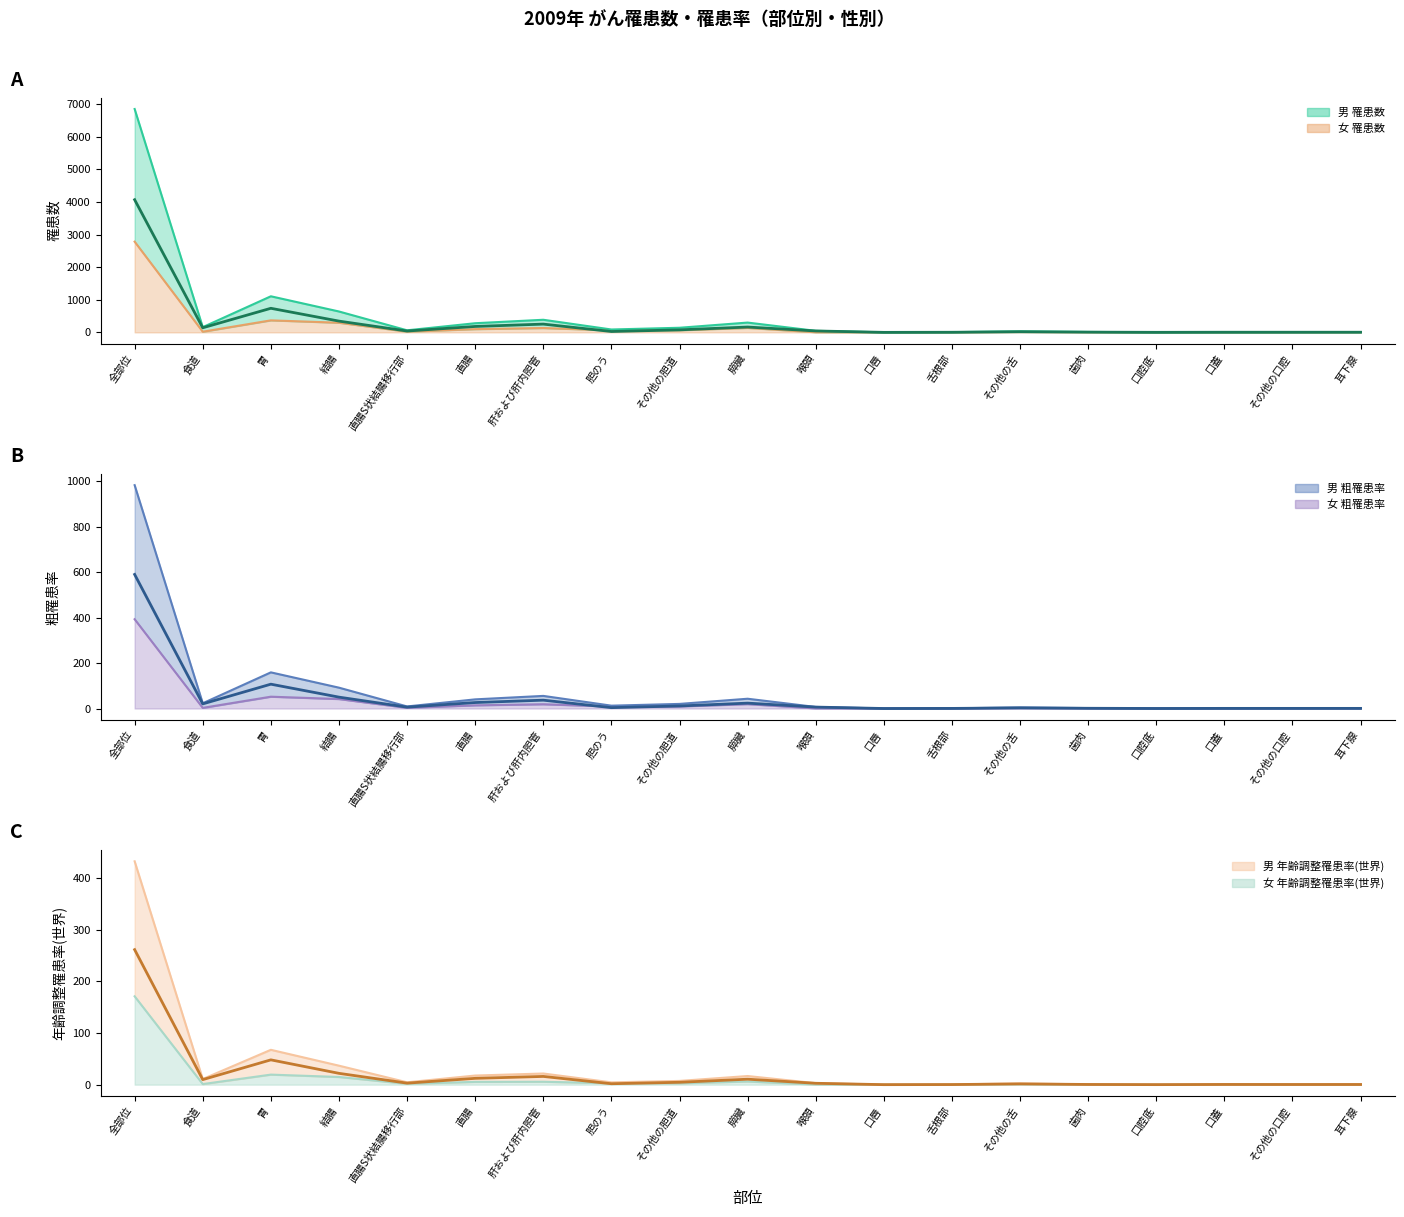

How many data points in 男 罹患数(中央値) are less than 41?

9